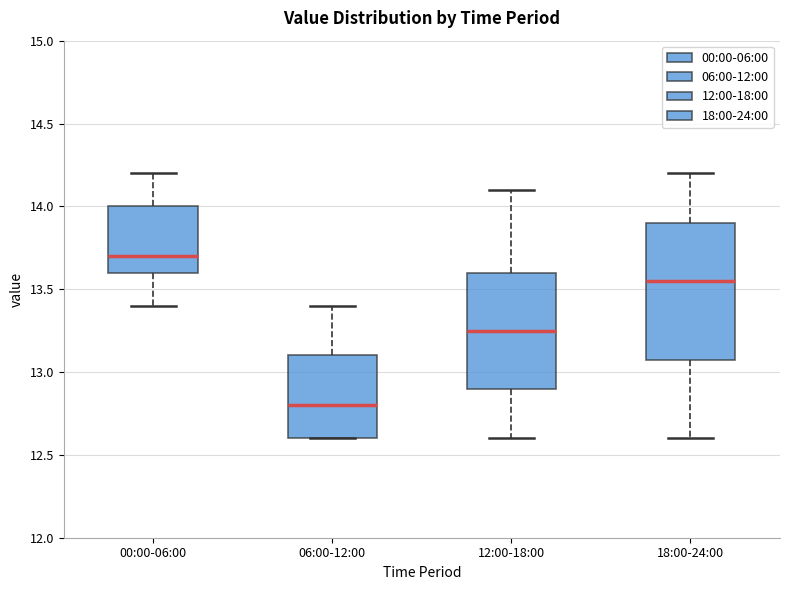

Which box is the tallest, from its lower edge to its upper edge?

18:00-24:00